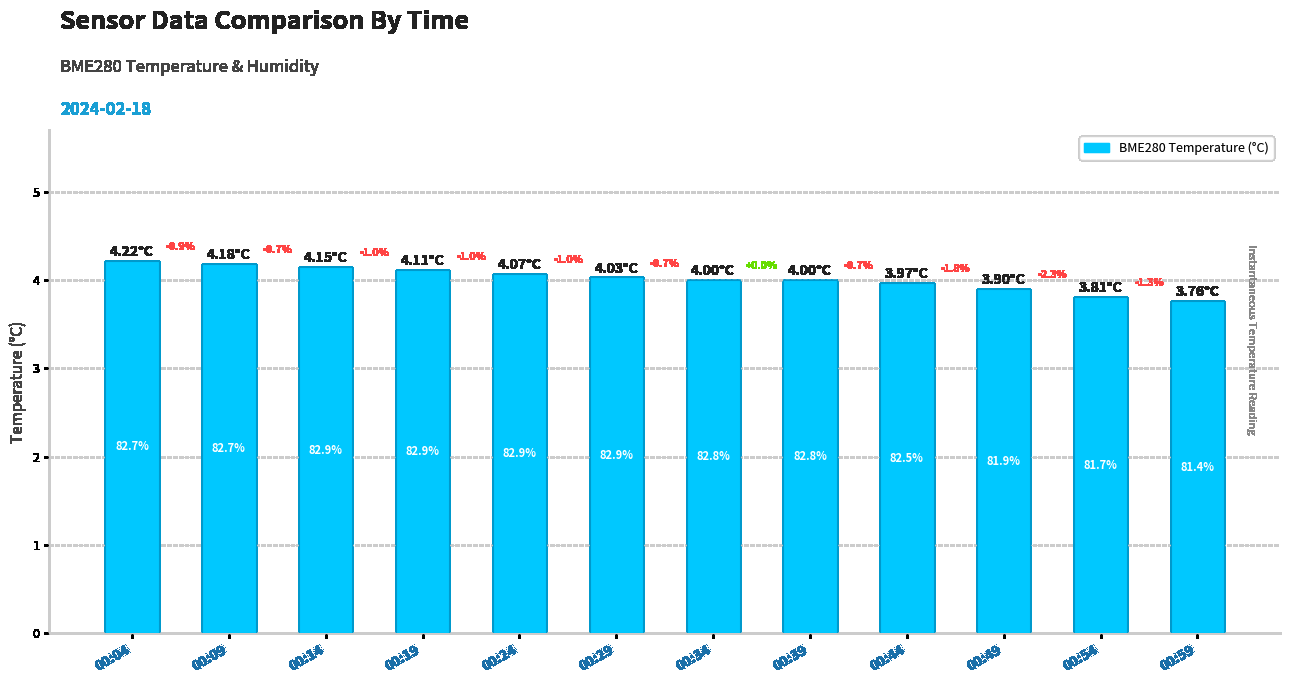

Reading right to left, extract all data points from this chart.

00:59=3.8	00:54=3.8	00:49=3.9	00:44=4.0	00:39=4.0	00:34=4.0	00:29=4.0	00:24=4.1	00:19=4.1	00:14=4.2	00:09=4.2	00:04=4.2